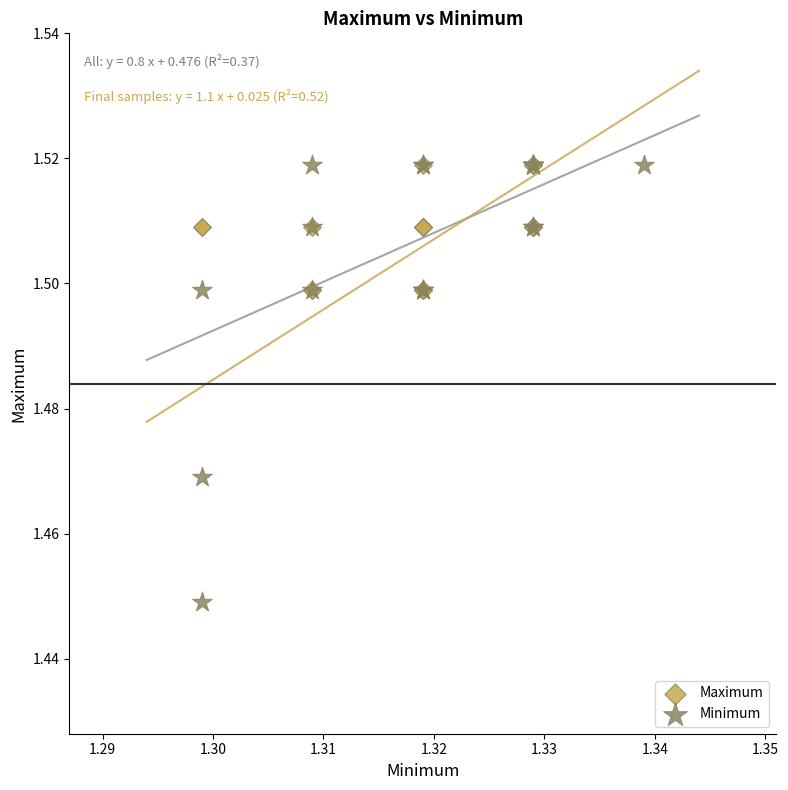

Which series contains the lowest Y value?

Minimum